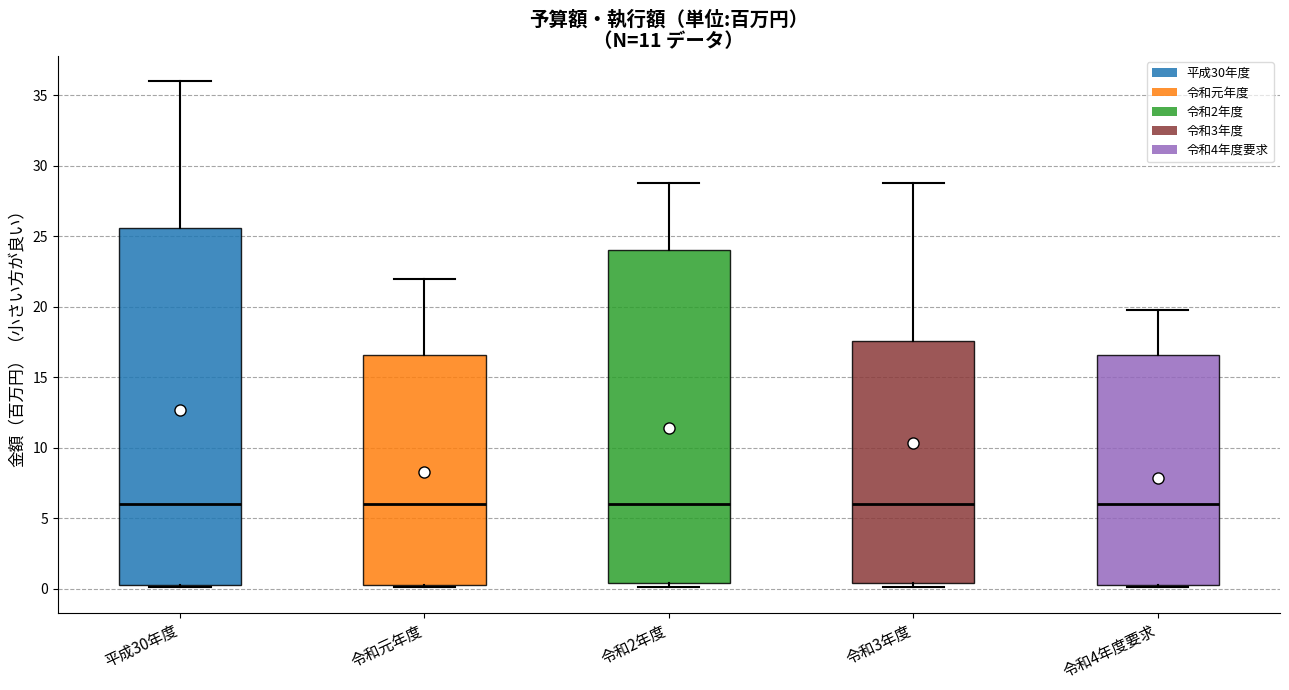

Reading left to right, read every box against the y-axis: the position of its median line, the range the box covers, and the ends of its whiskers. The values are not printed on the chart, so give them approximately, as read against the axis.

平成30年度: median 6.0, box 0.0 to 25.5, whiskers 0.0 to 36.0
令和元年度: median 6.0, box 0.5 to 16.5, whiskers 0.0 to 22.0
令和2年度: median 6.0, box 0.5 to 24.0, whiskers 0.0 to 29.0
令和3年度: median 6.0, box 0.5 to 17.5, whiskers 0.0 to 29.0
令和4年度要求: median 6.0, box 0.5 to 16.5, whiskers 0.0 to 20.0